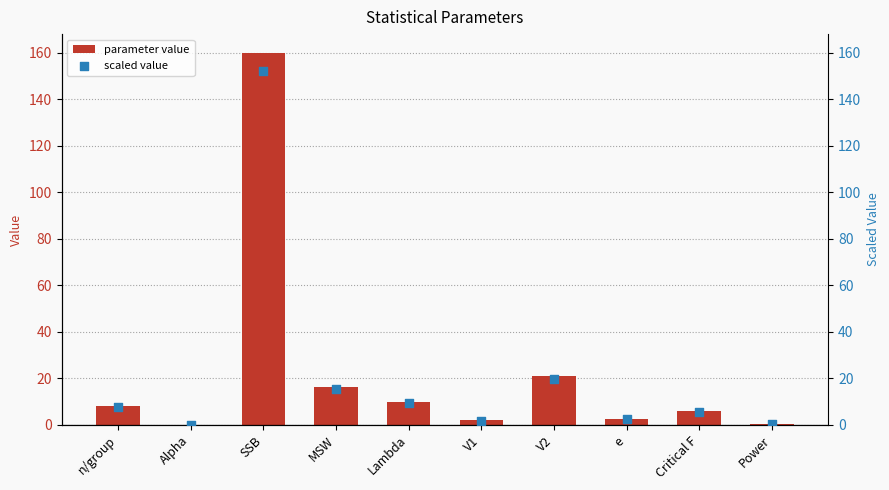

Which series reaches the maximum Y coordinate?

parameter value